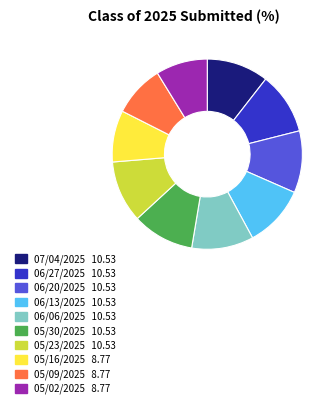

What is the ratio of the value at 05/09/2025 to the value at 05/16/2025?

1.0